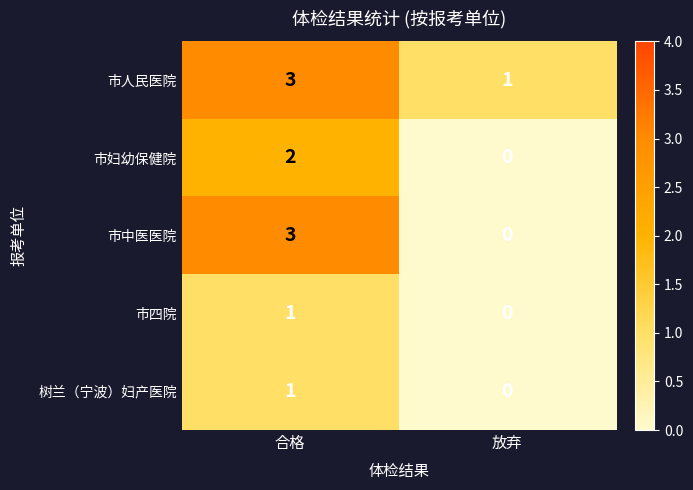

Which series has the widest spread of values?

市中医医院